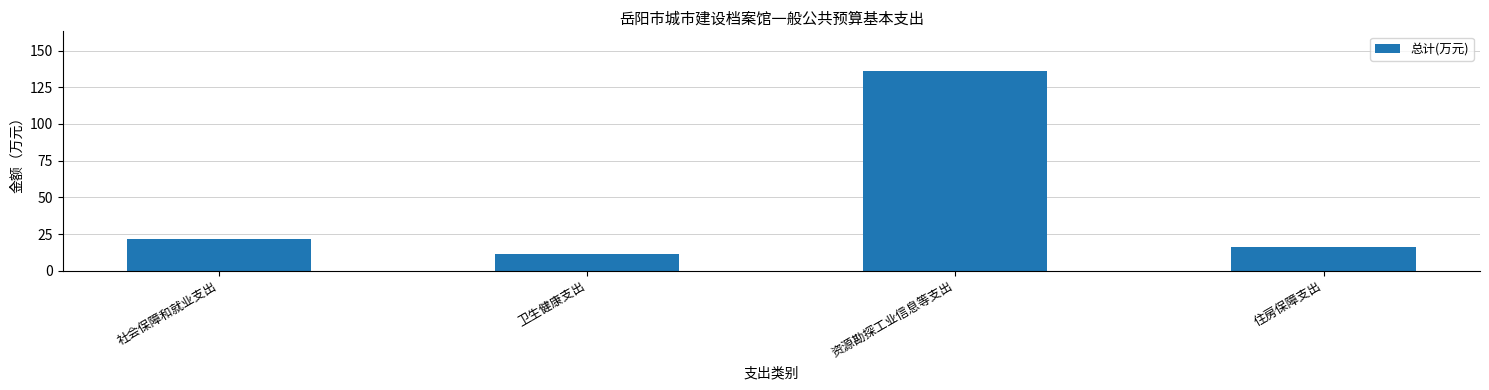

What is the label of the 1st bar from the right?

住房保障支出